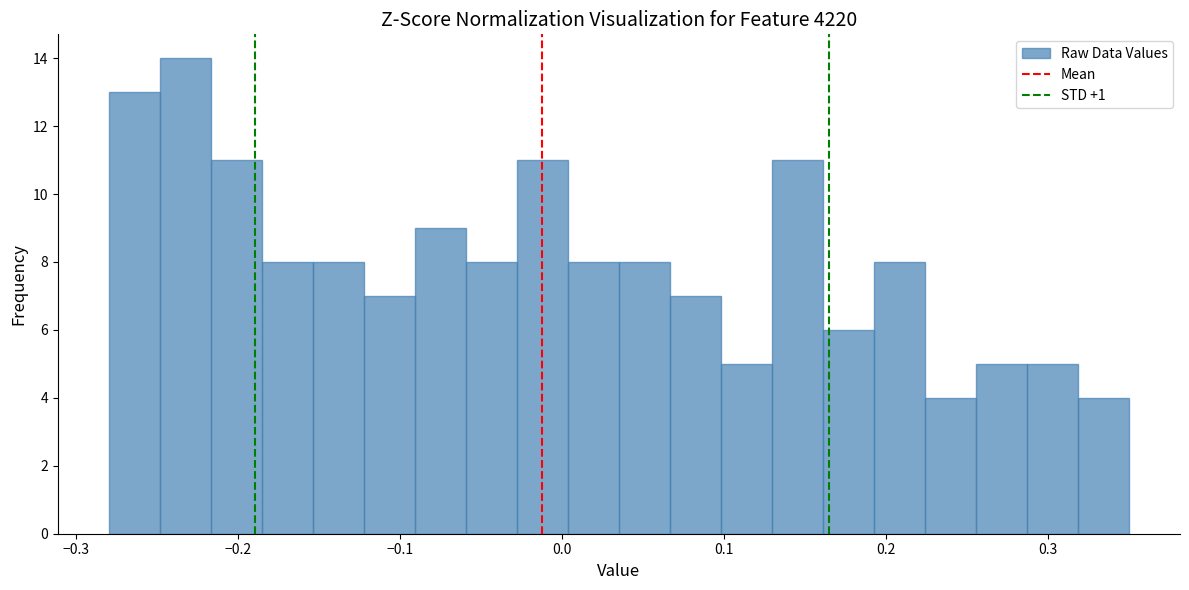

Read against the x-axis, roughly where is the centre of the tallest bar?

-0.23